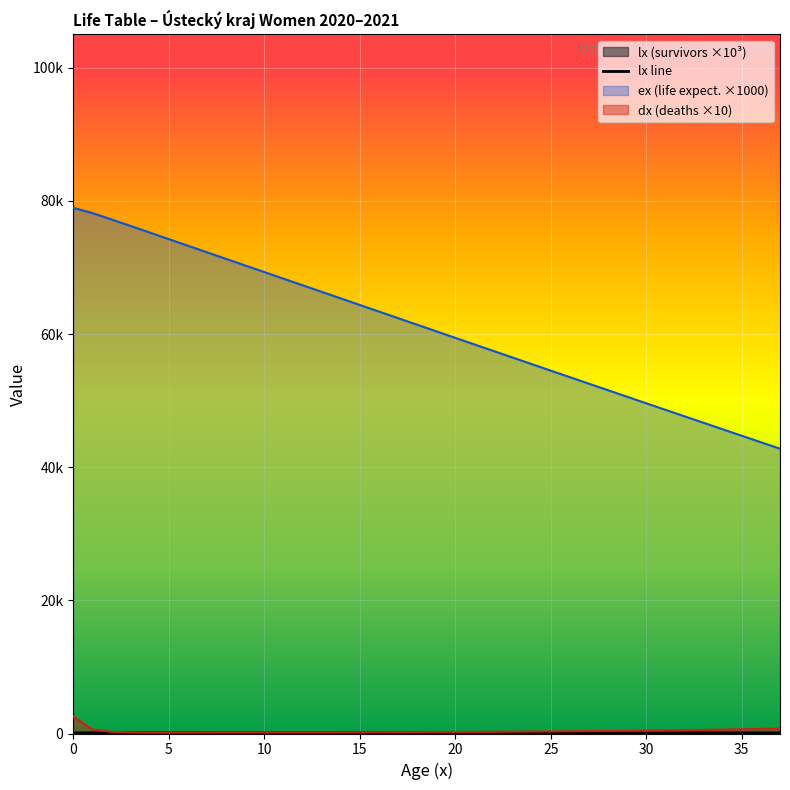

How many lines are shown in the chart?

1